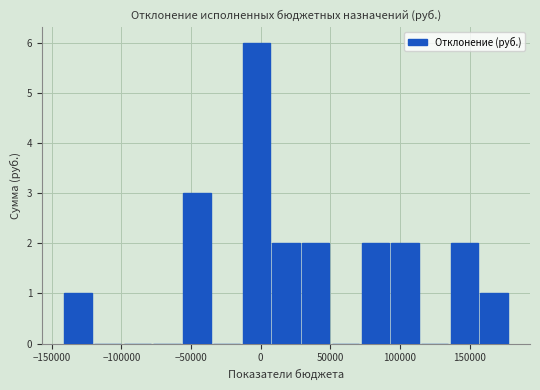

Reading left to right, transcribe this chart: for each bar, give the range it covers on the x-axis and its height. Neither the bar edges nor the heights are printed on the chart, so give them approximately, as read against the axes.

-140000 to -120000: 1
-120000 to -100000: 0
-100000 to -75000: 0
-75000 to -55000: 0
-55000 to -35000: 3
-35000 to -15000: 0
-15000 to 10000: 6
10000 to 30000: 2
30000 to 50000: 2
50000 to 70000: 0
70000 to 95000: 2
95000 to 115000: 2
115000 to 135000: 0
135000 to 160000: 2
160000 to 180000: 1